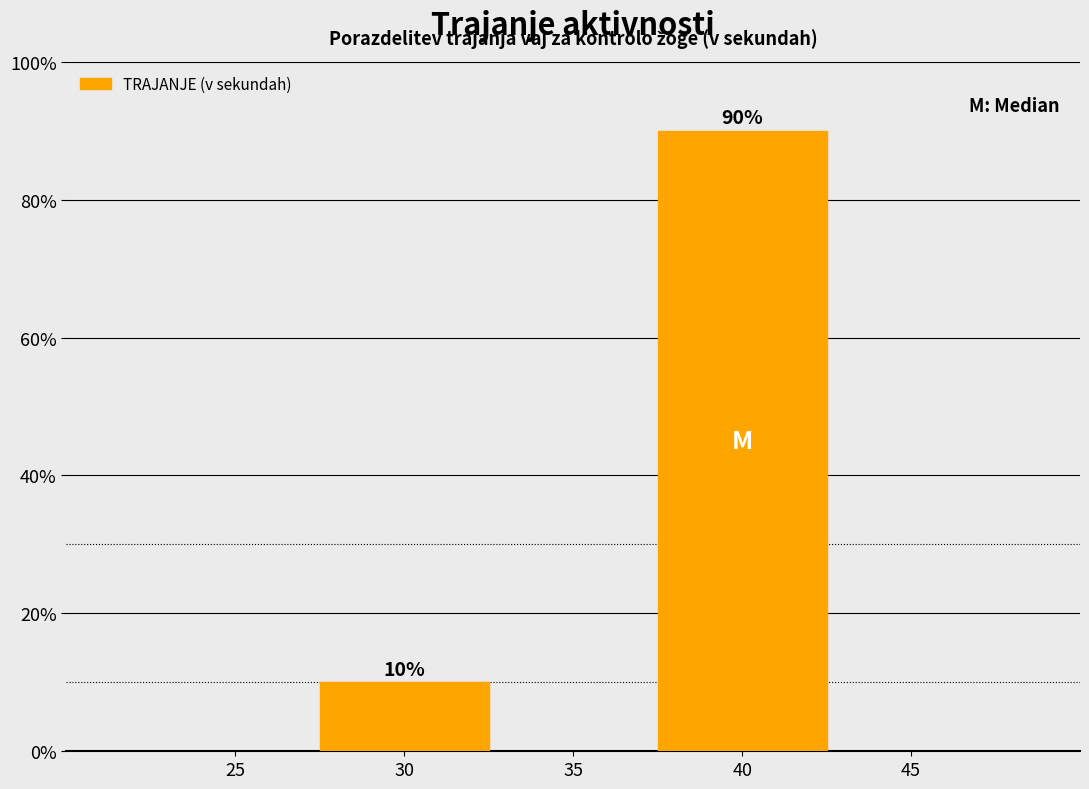

Reading left to right, transcribe all the data shown in this chart.

10	90